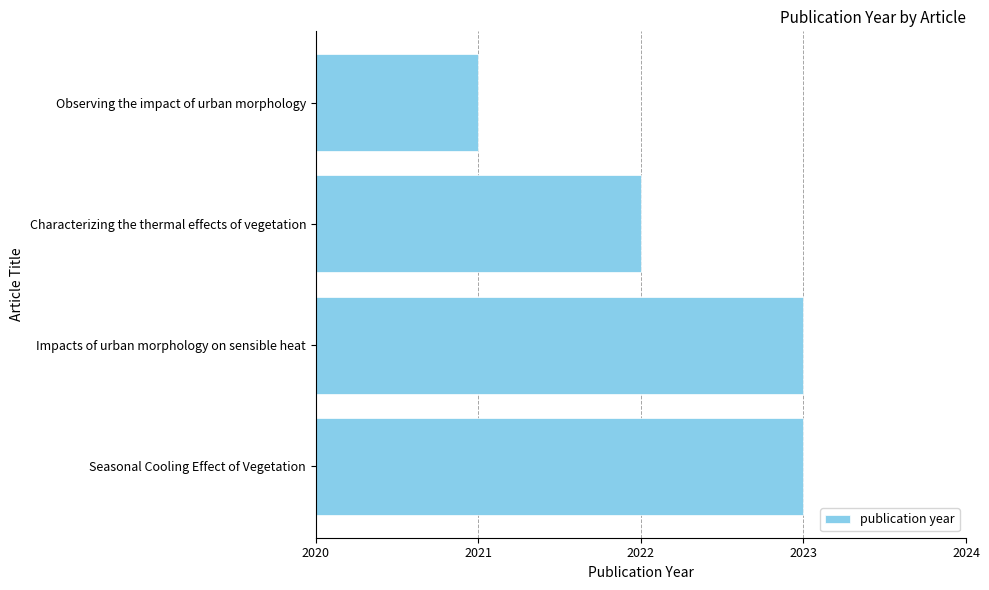

Does the chart contain any negative values?

No